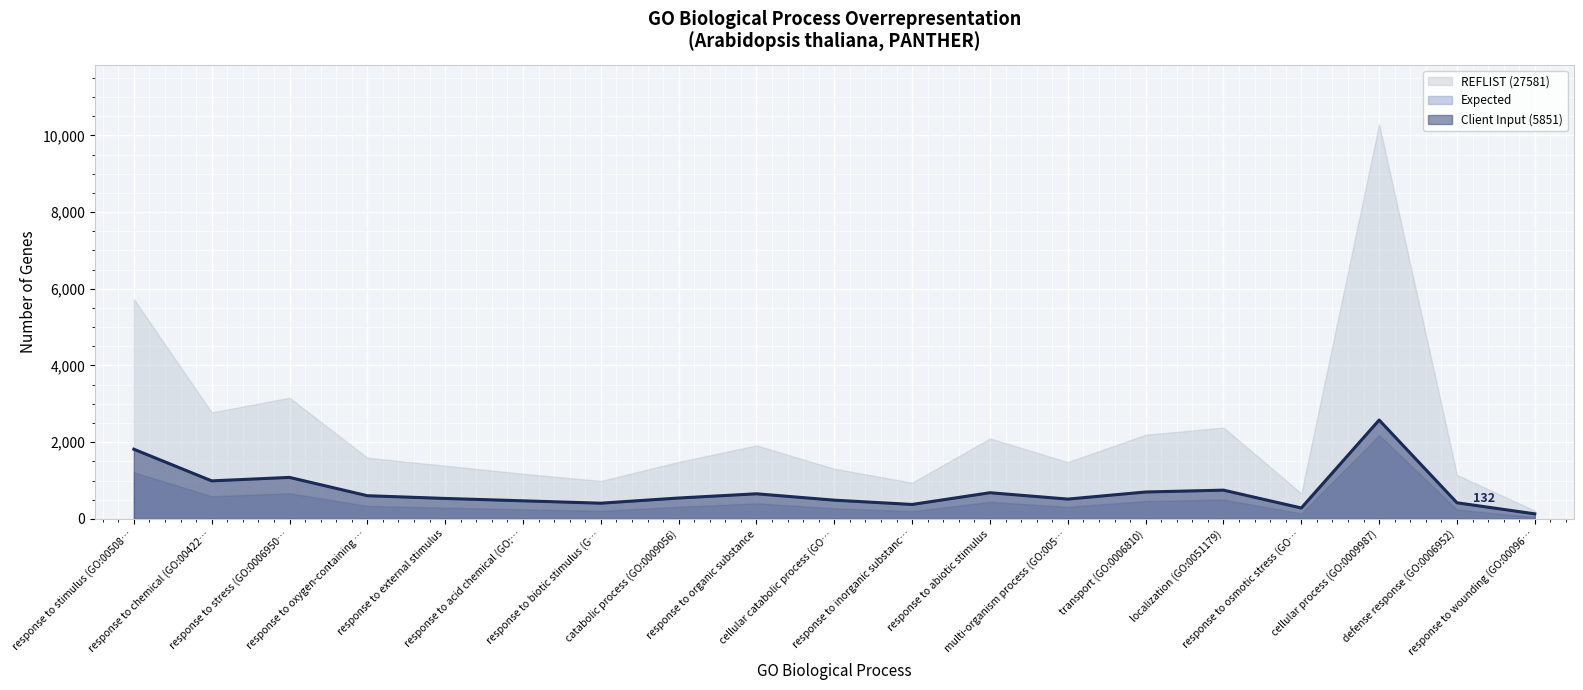

Which category has the highest value across all series?

cellular process (GO:0009987)